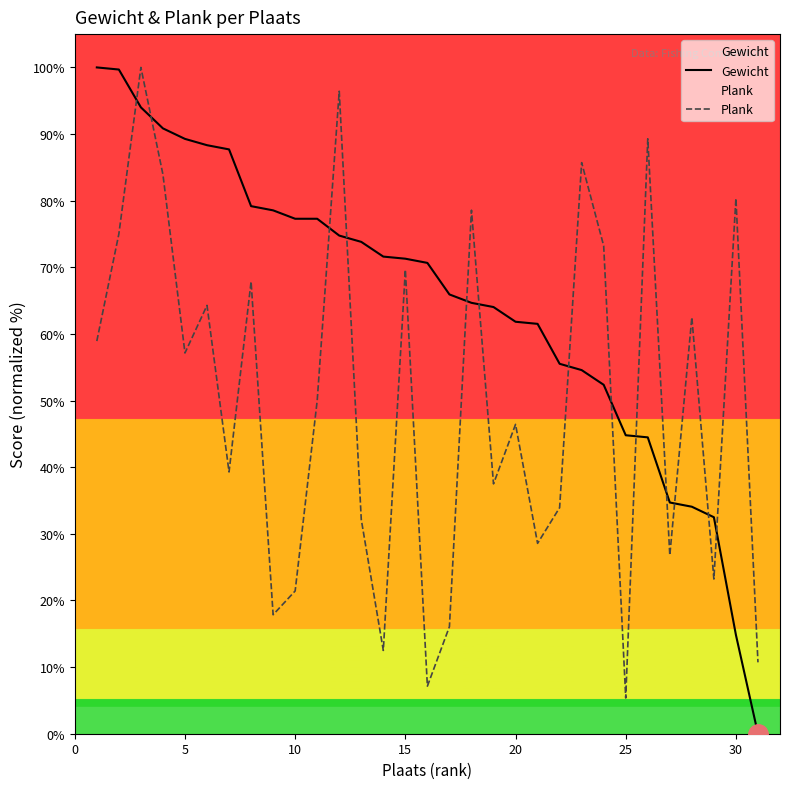

Which series has the largest total across all categories?

Gewicht